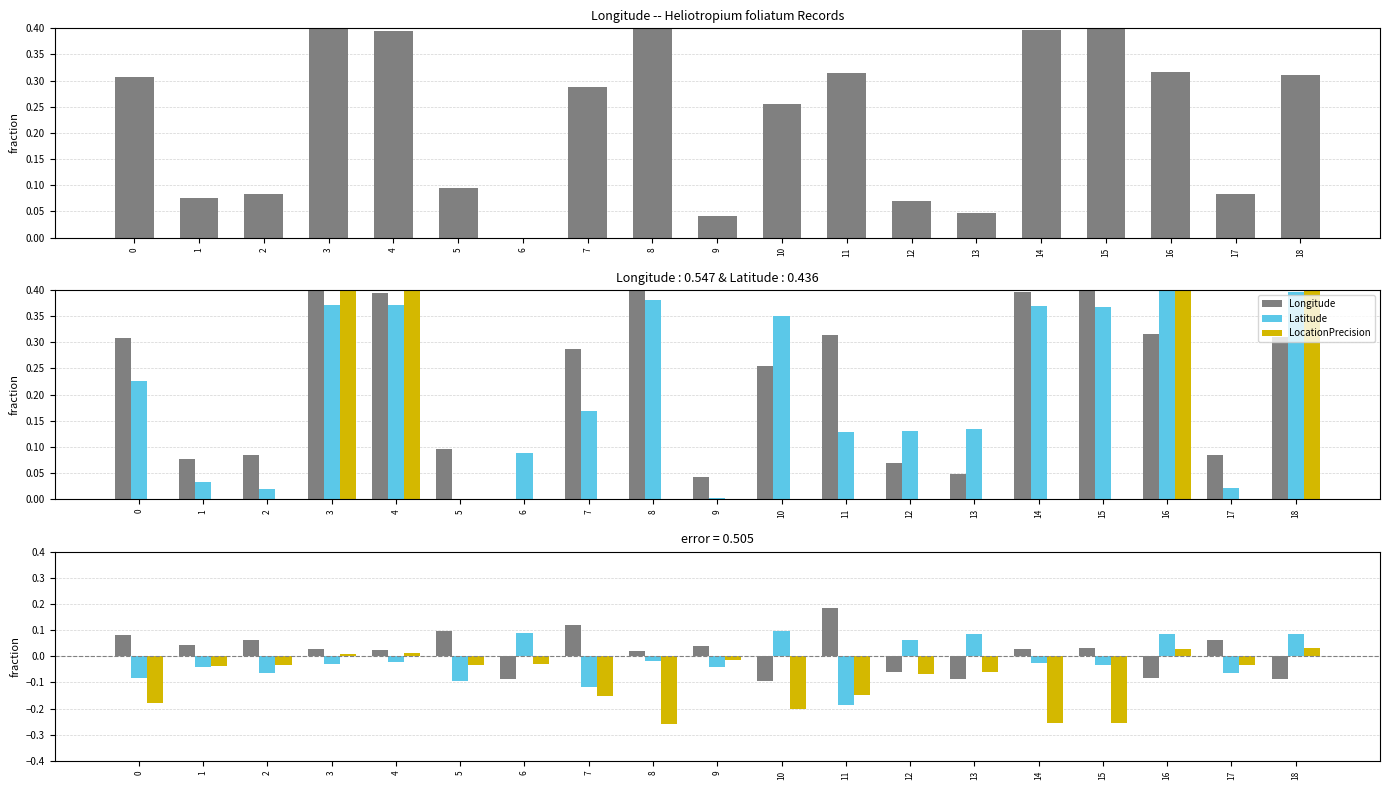

At which category is the sum across all series the highest?

18